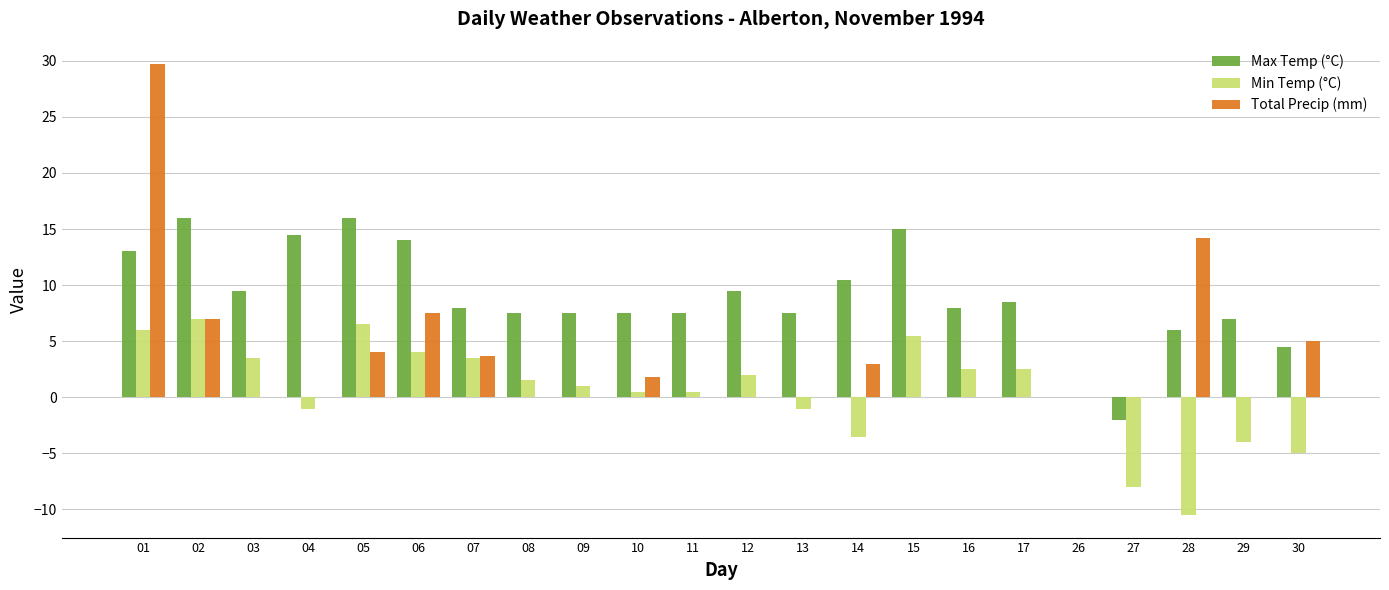

The value of Total Precip (mm) at 05 is 5.5. True or false?

False